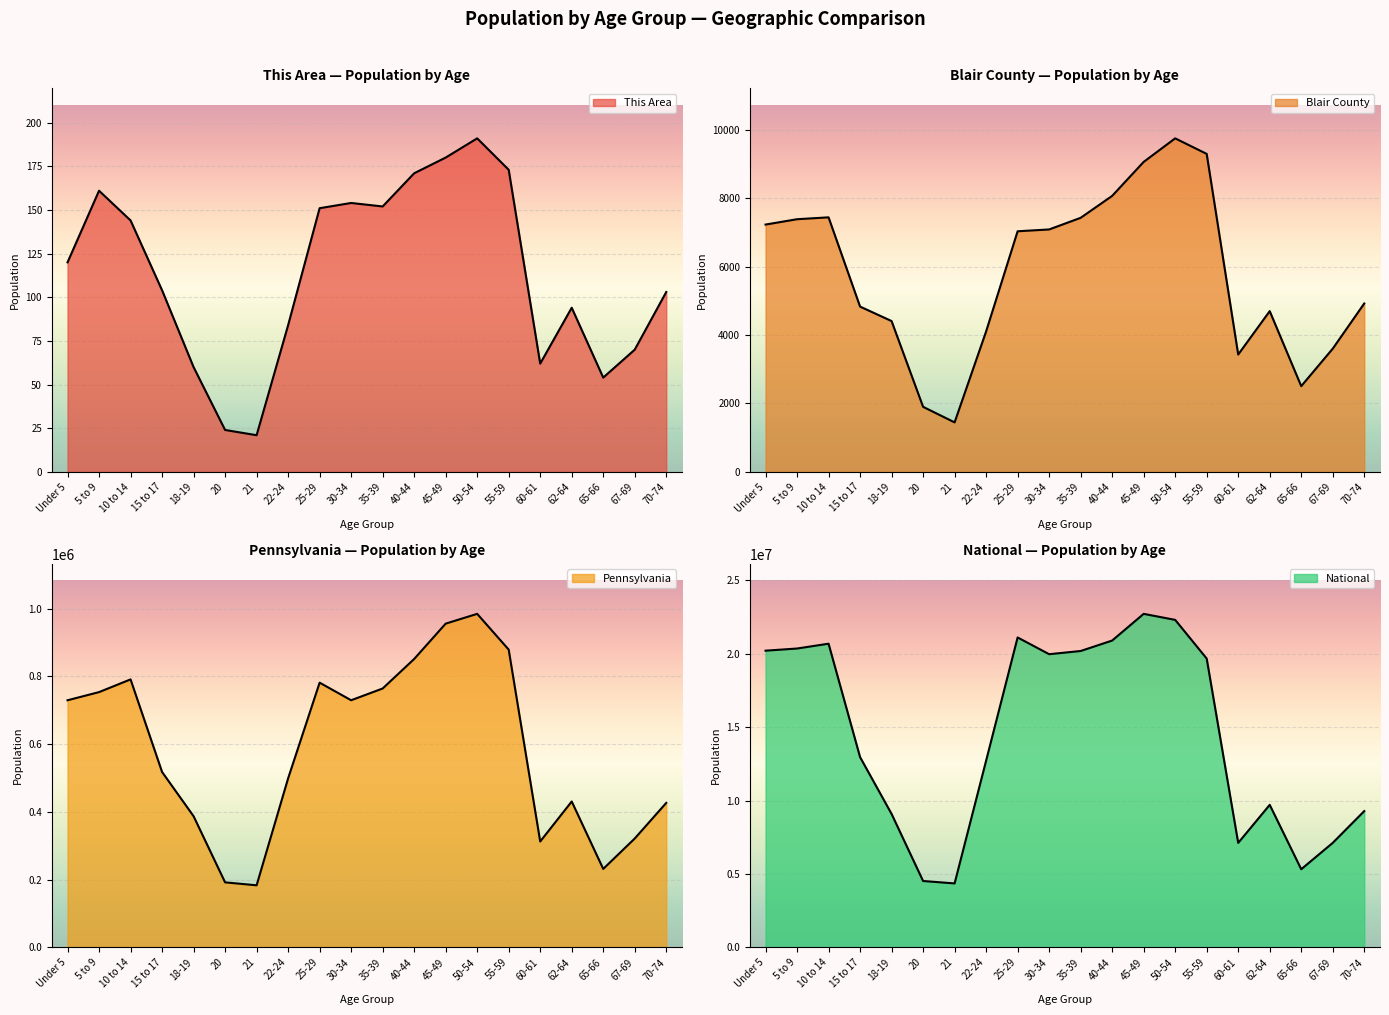

Count the number of categories in the chart.

20